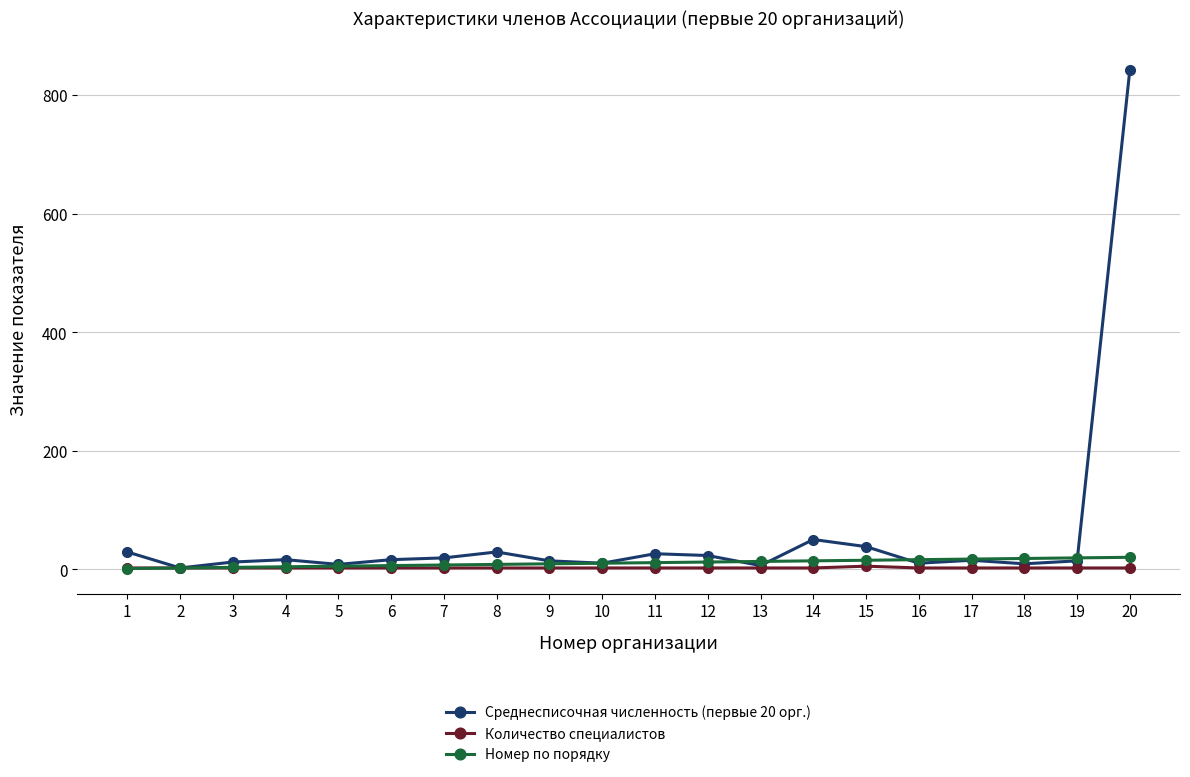

At which category is the sum across all series the highest?

20